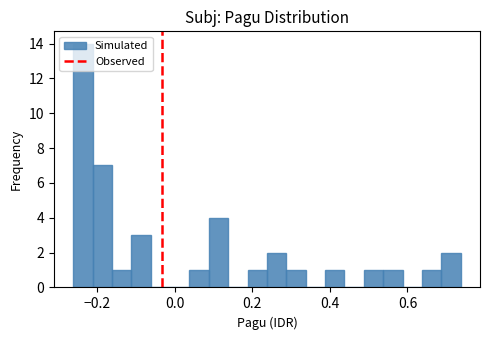

Read against the x-axis, roughly where is the centre of the tallest bar?

-0.24